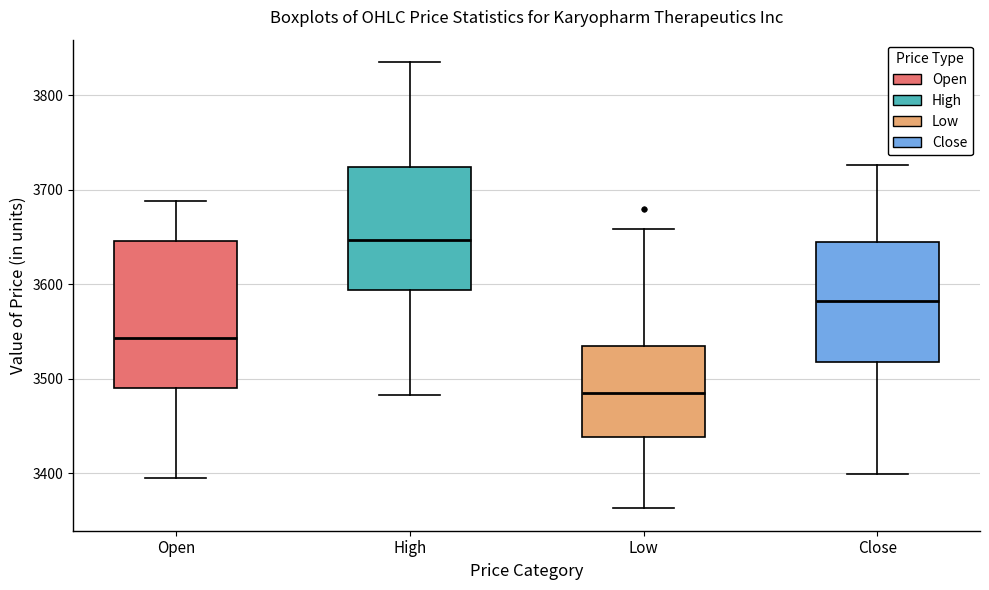

Where does the median line of the box for Low sit on the y-axis? The values are not printed on the chart, so give them approximately, as read against the axis.

3490